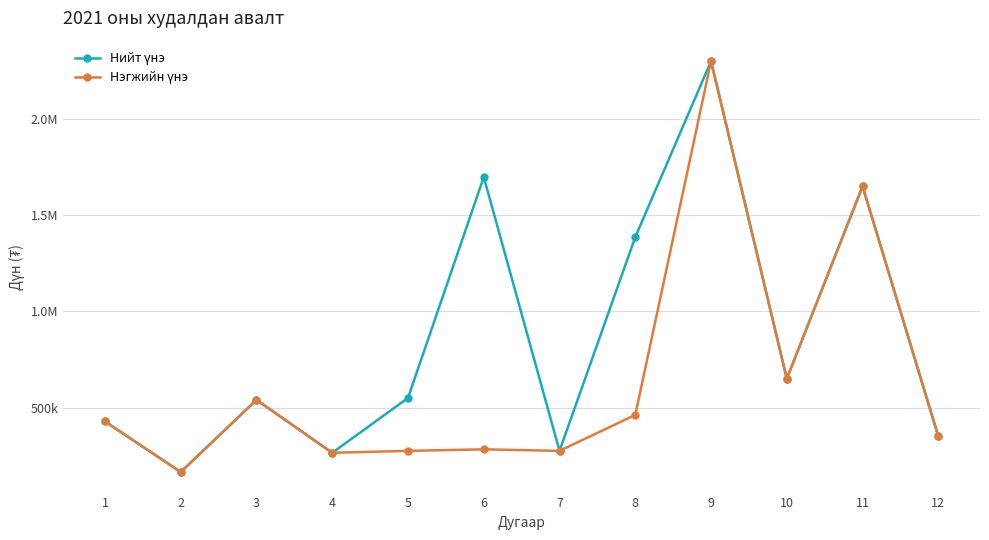

Is this an area chart (filled region under the line)?

No